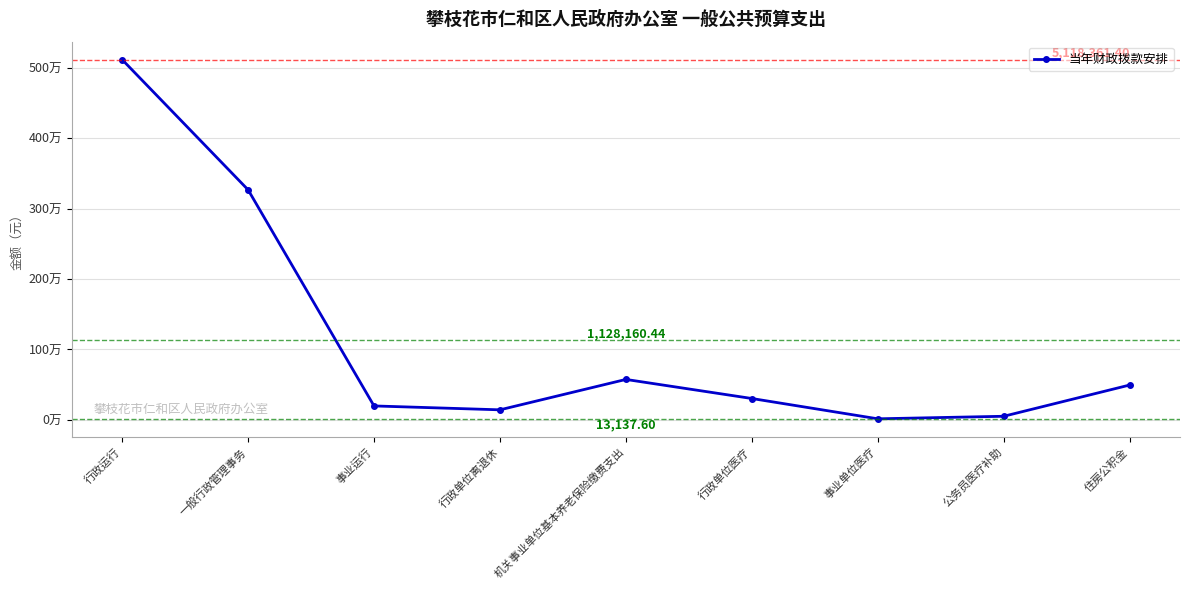

Is this an area chart (filled region under the line)?

No